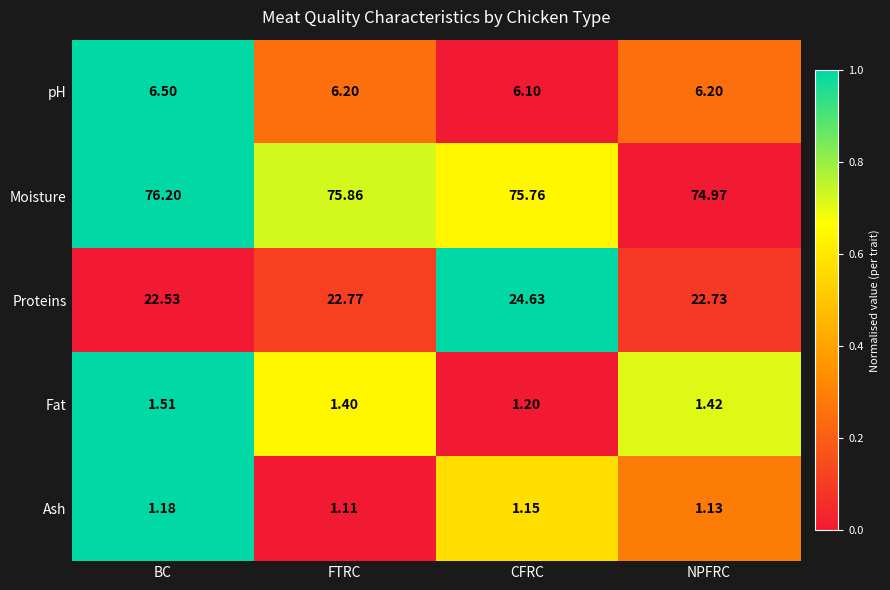

How many series are shown in this chart?

5